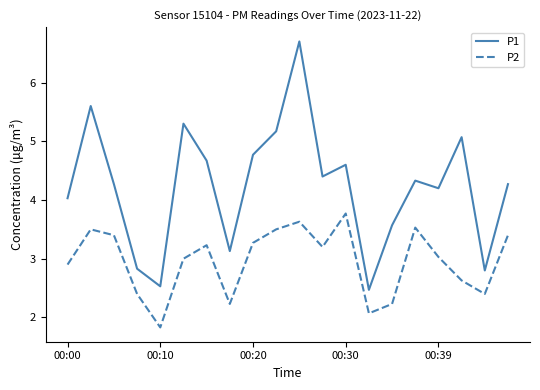

Which series has the largest total across all categories?

P1